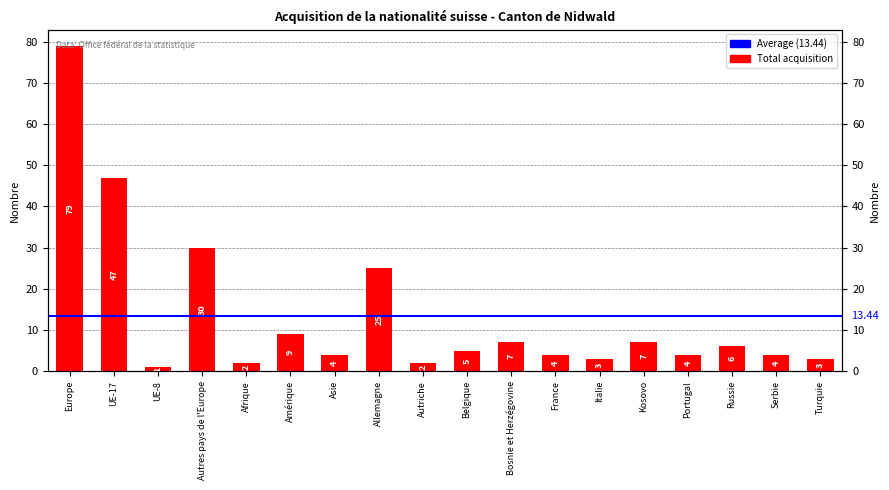

Read the value at France.

4